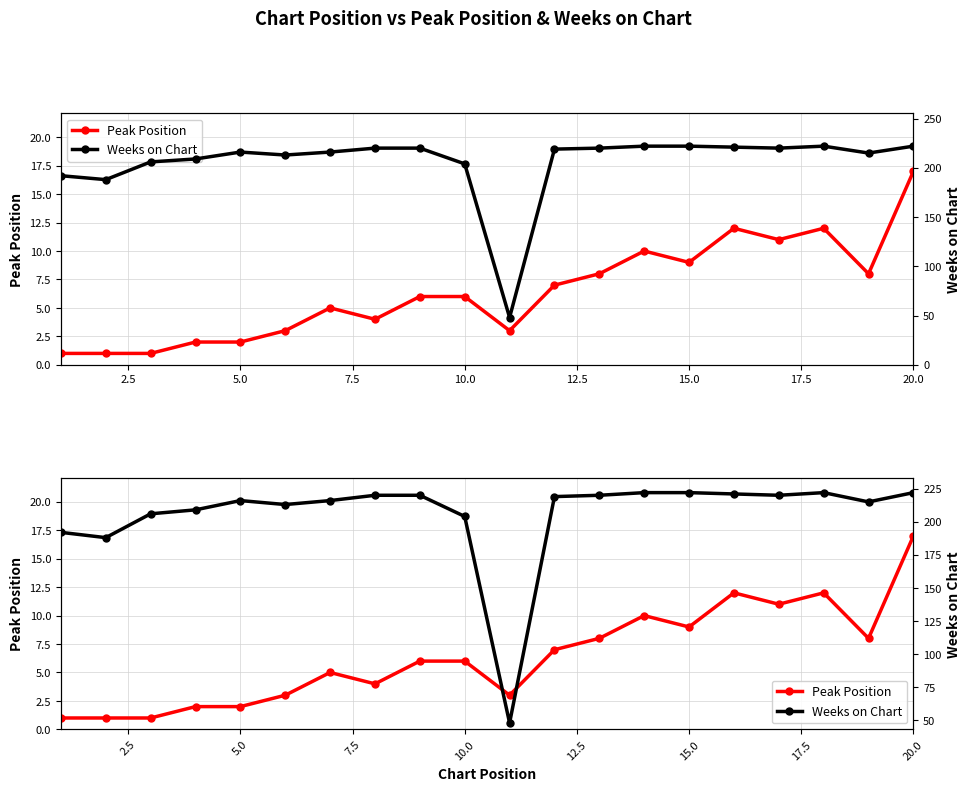

Is the value of Peak Position at 2.5 greater than the value of Weeks on Chart at 11?

No